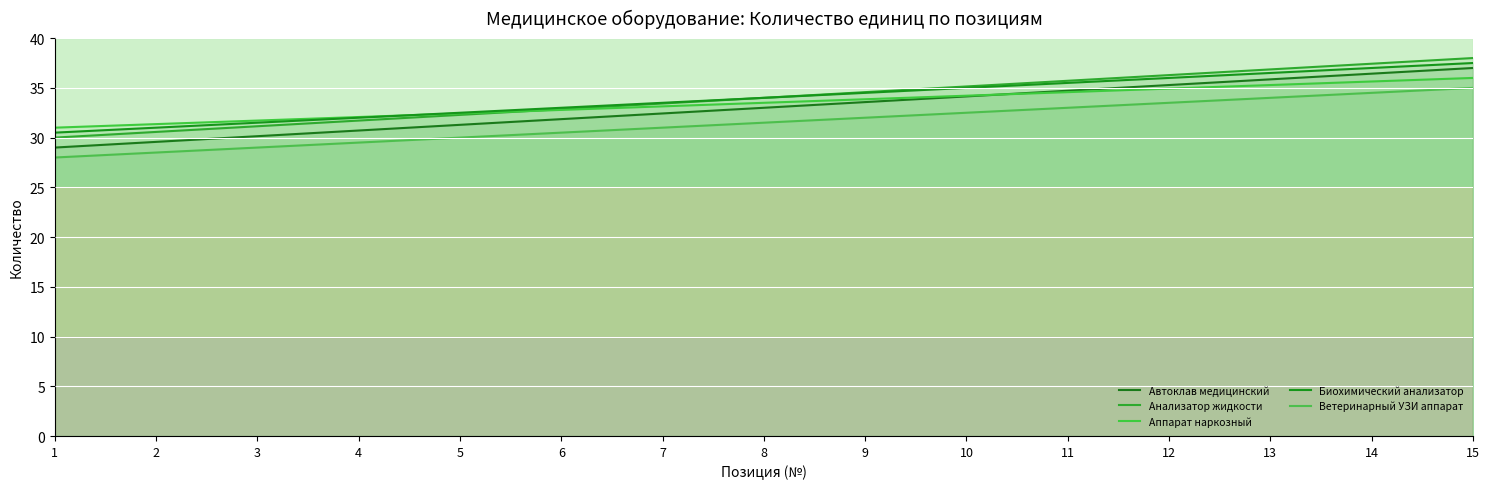

Reading left to right, list all the values displayed in this chart.

Автоклав медицинский: 29.0	29.6	30.1	30.7	31.3	31.9	32.4	33.0	33.6	34.1	34.7	35.3	35.9	36.4	37.0
Анализатор жидкости: 30.0	30.6	31.1	31.7	32.3	32.9	33.4	34.0	34.6	35.1	35.7	36.3	36.9	37.4	38.0
Аппарат наркозный: 31.0	31.4	31.7	32.1	32.4	32.8	33.1	33.5	33.9	34.2	34.6	34.9	35.3	35.6	36.0
Биохимический анализатор: 30.5	31.0	31.5	32.0	32.5	33.0	33.5	34.0	34.5	35.0	35.5	36.0	36.5	37.0	37.5
Ветеринарный УЗИ аппарат: 28.0	28.5	29.0	29.5	30.0	30.5	31.0	31.5	32.0	32.5	33.0	33.5	34.0	34.5	35.0